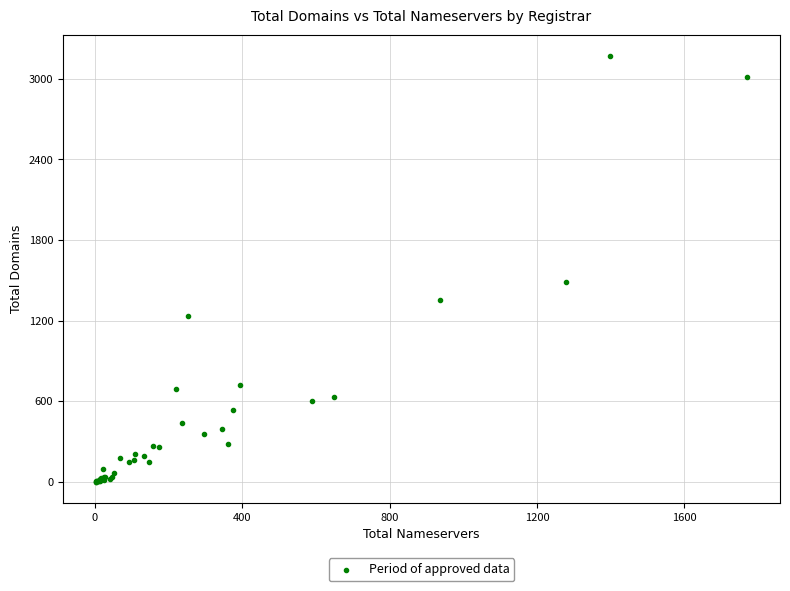

What Y value in the scatter plot is closest to 1585?

1490